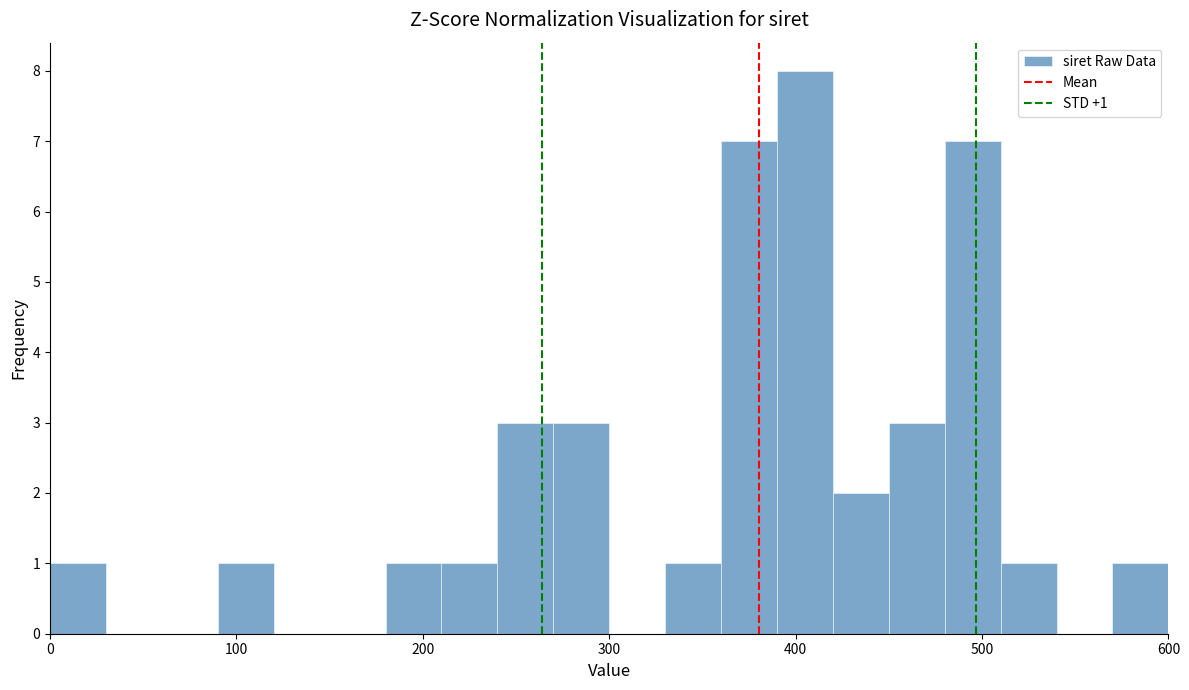

Read against the x-axis, roughly where is the centre of the tallest bar?

410